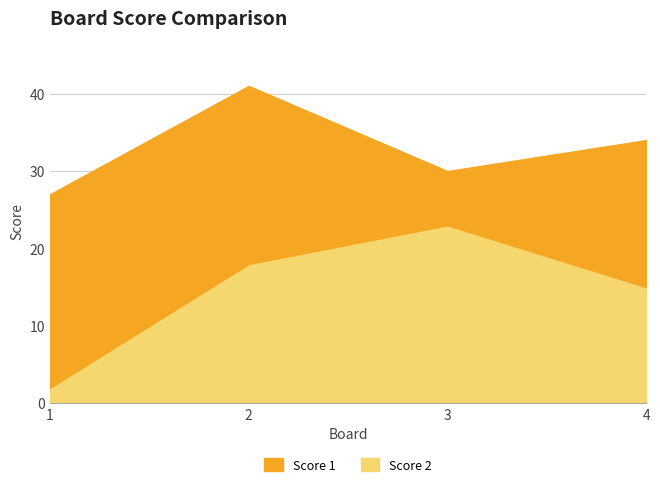

Is the value of Score 1 at 1 greater than the value of Score 2 at 2?

Yes